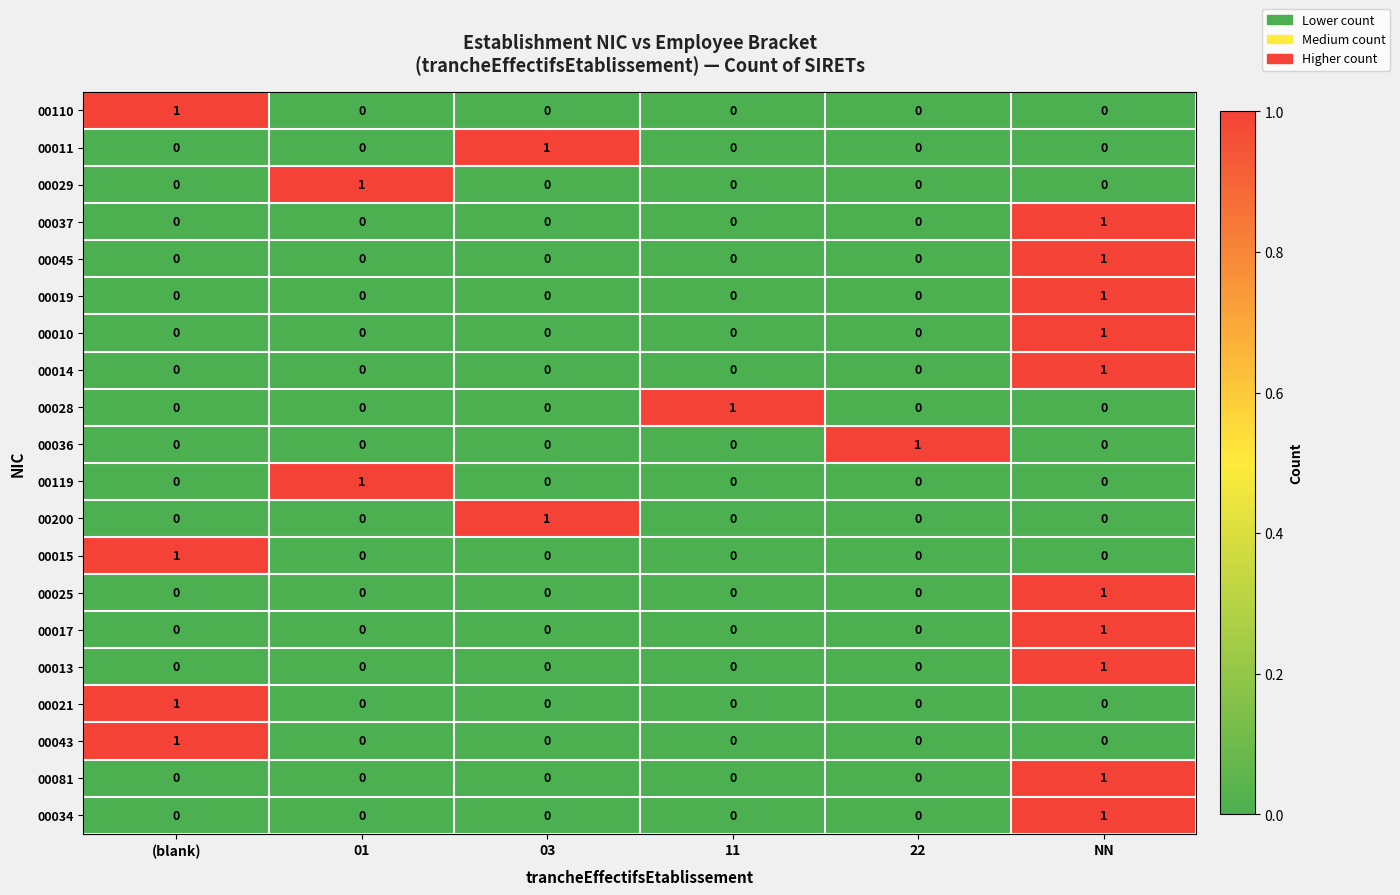

How many data points does each series have?

6